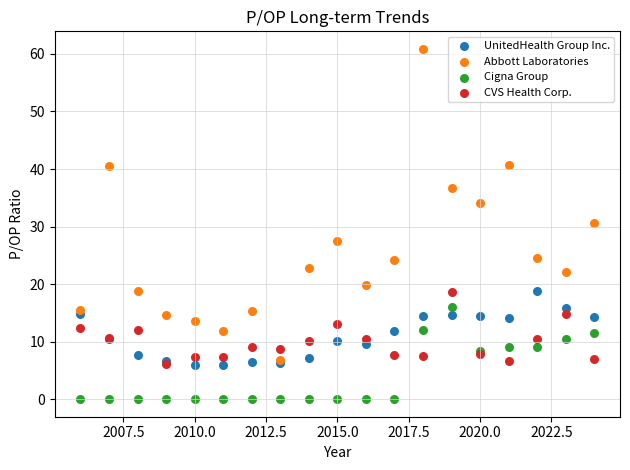

What are all the series names shown in the legend?

UnitedHealth Group Inc., Abbott Laboratories, Cigna Group, CVS Health Corp.